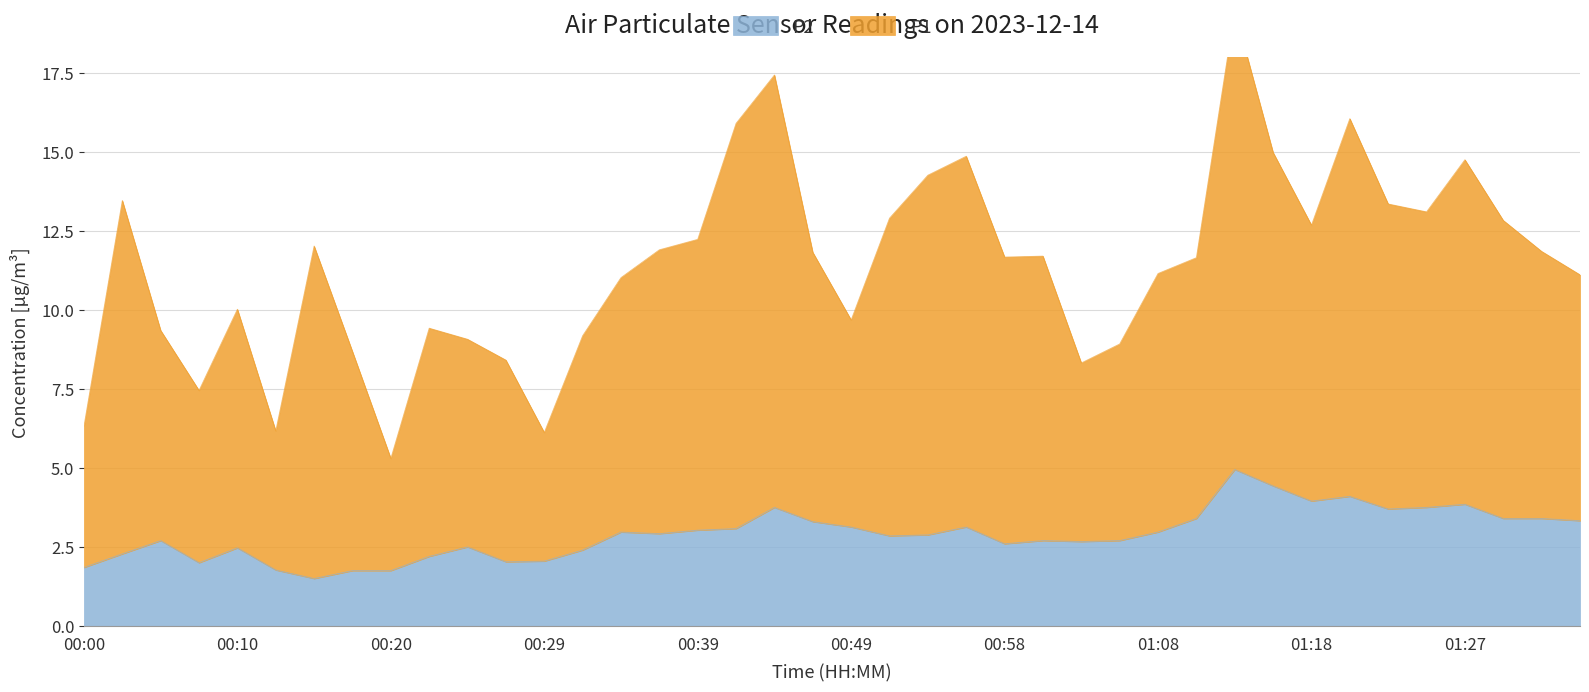

At which category is the sum across all series the highest?

01:13